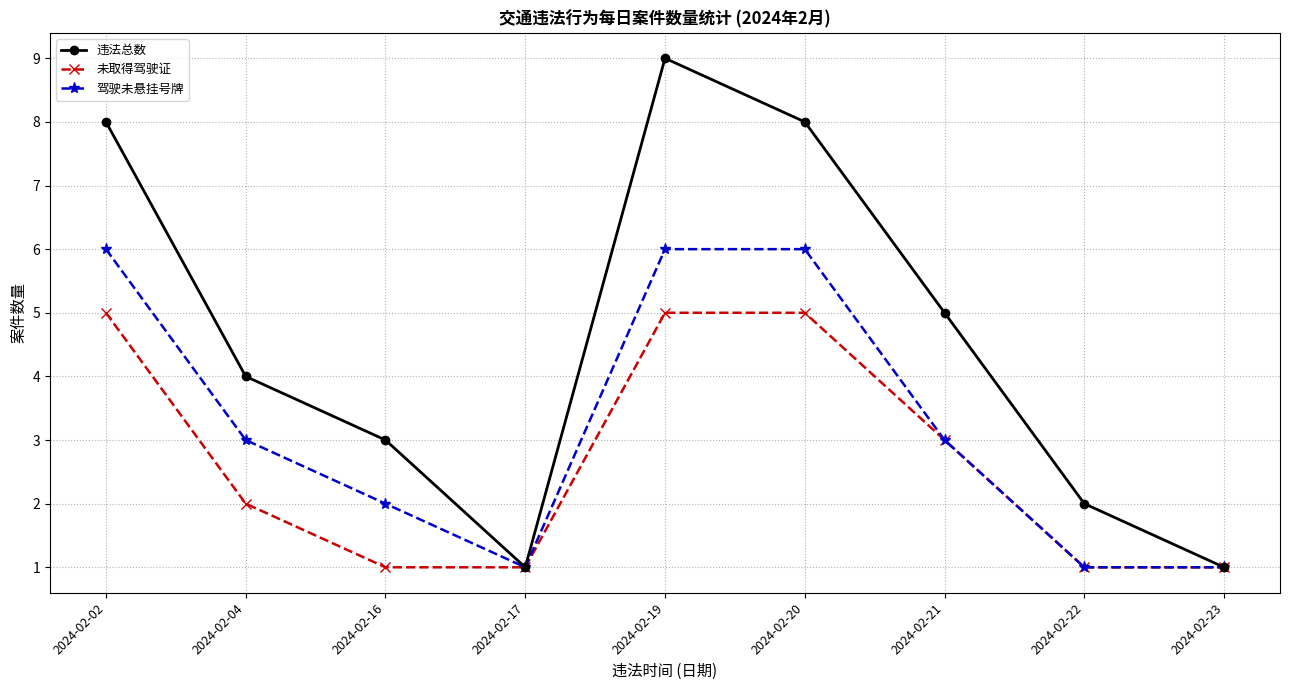

What is the lowest value of the 违法总数 series?

1